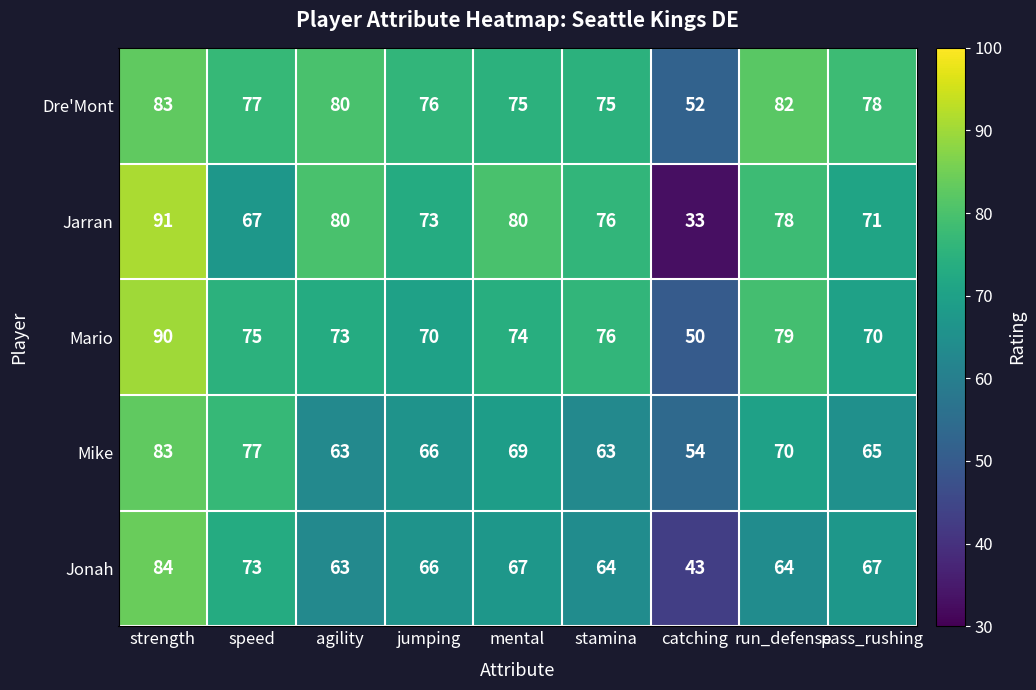

What is the sum of the Jonah values at agility and jumping?

129